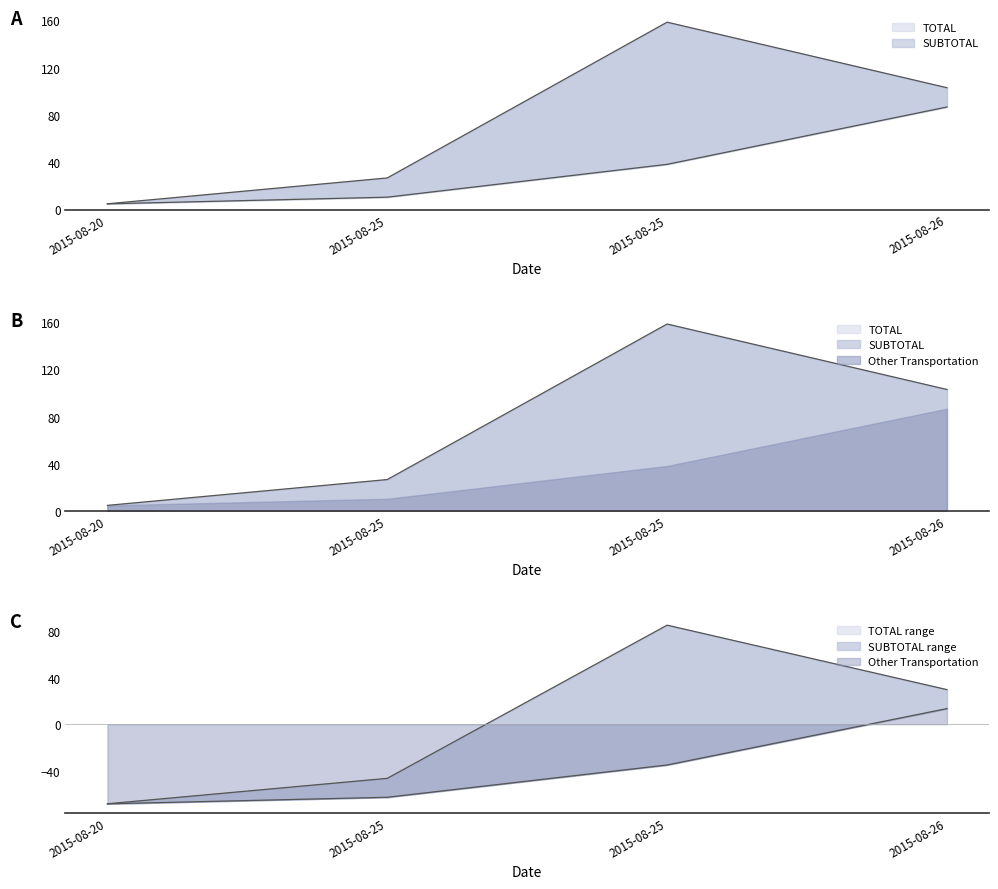

At which label does SUBTOTAL reach its minimum?

2015-08-20